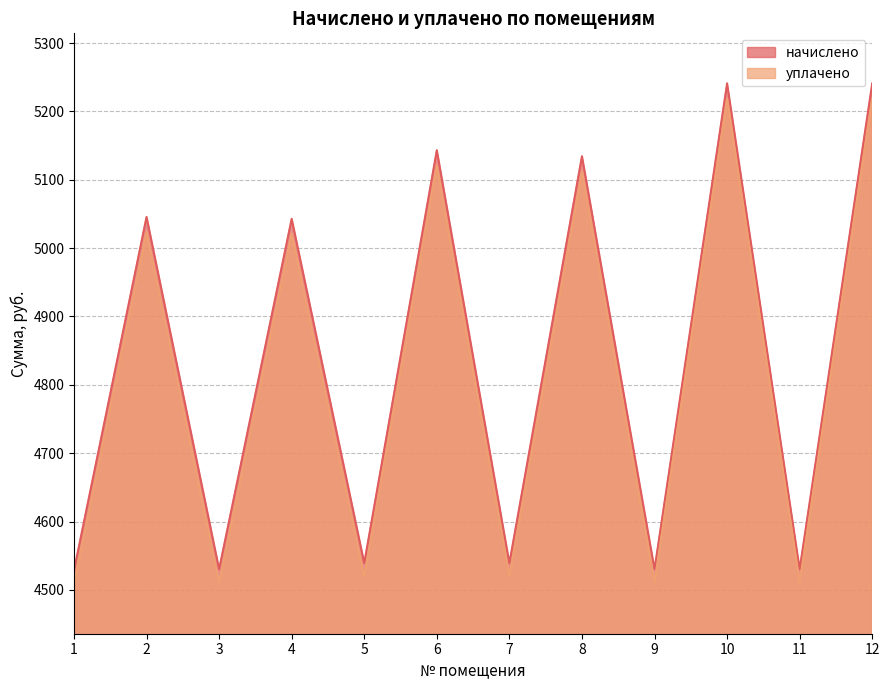

Which series has the largest range (max minus min)?

начислено